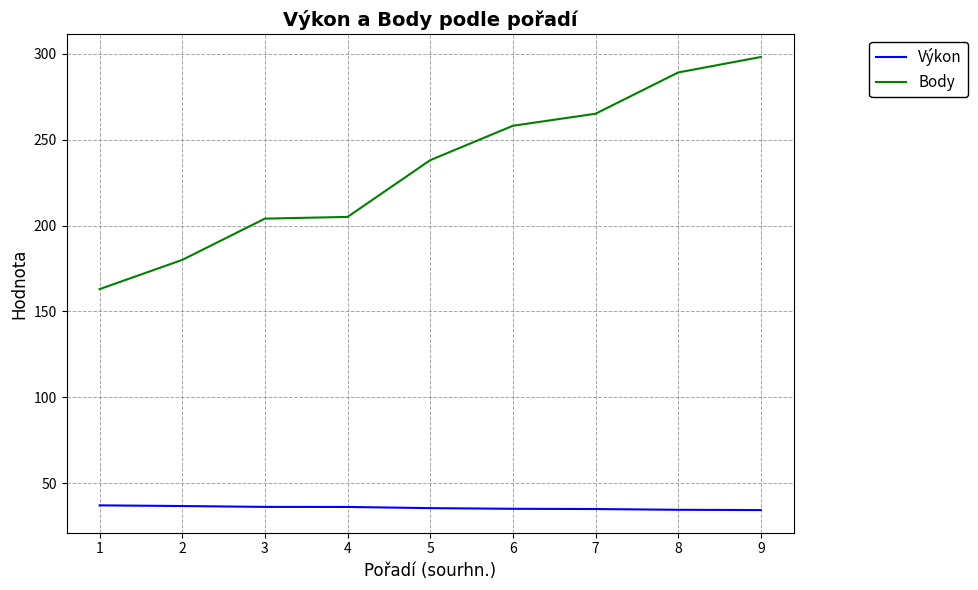

Is it true that Body equals 429.8 at 9?

False